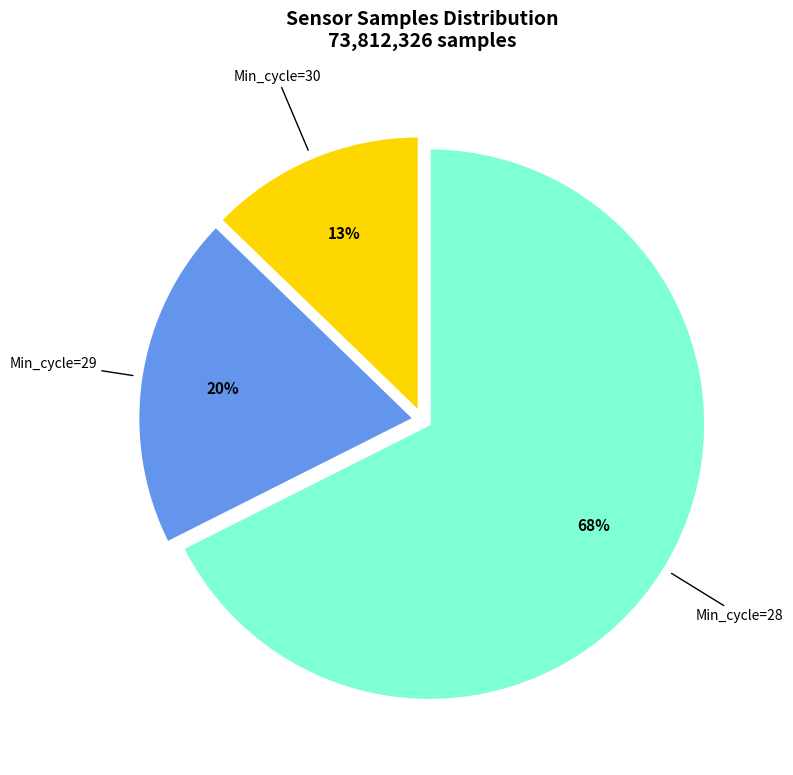

Which has a higher value, Min_cycle=28 or Min_cycle=30?

Min_cycle=28